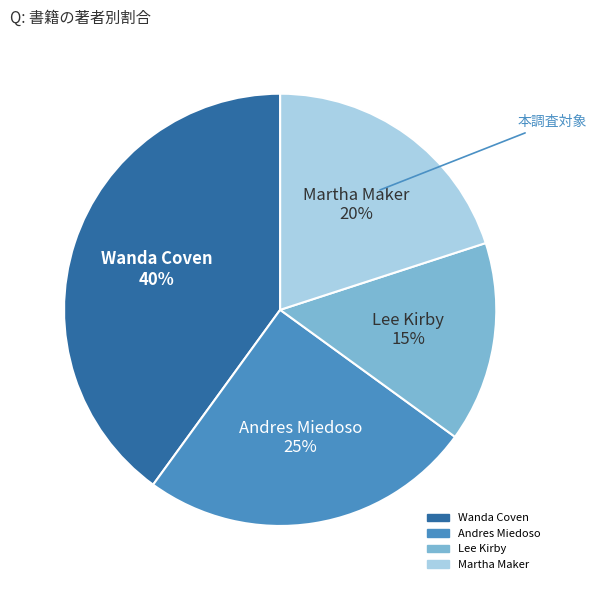

Is there any slice that represents more than half of the pie?

No